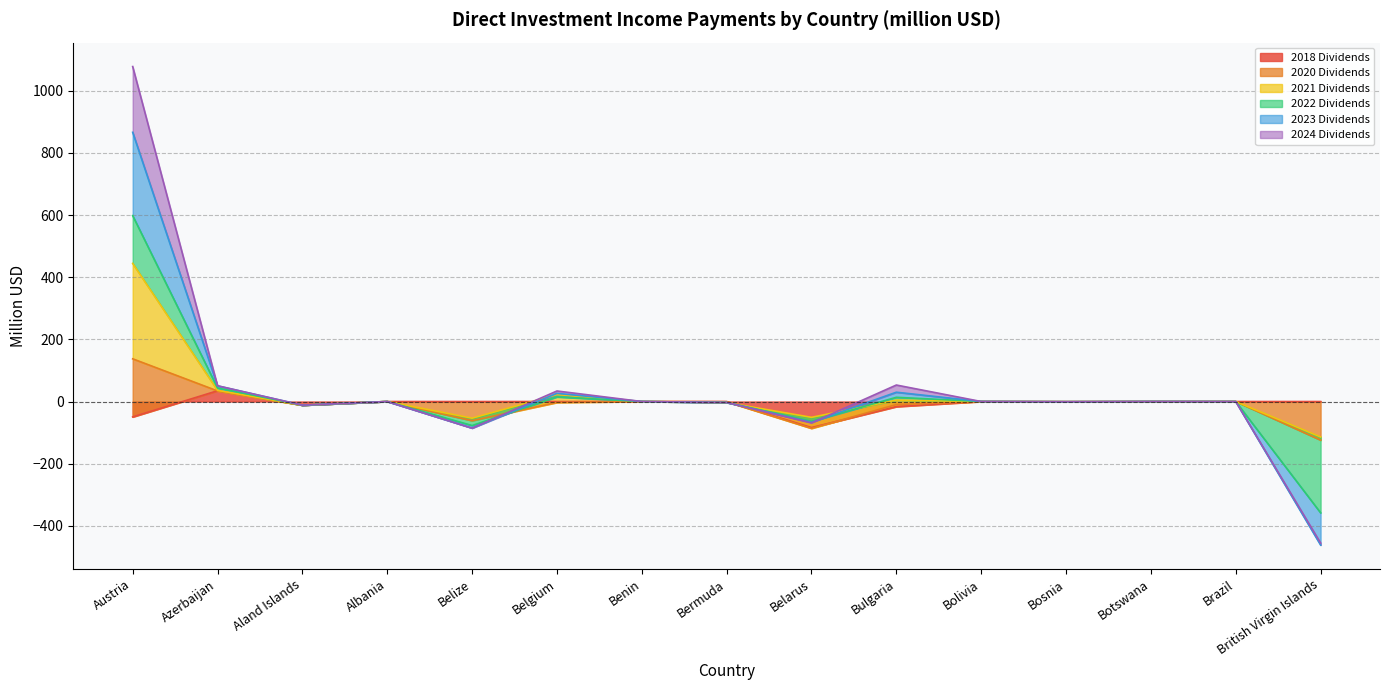

Which series has the widest spread of values?

2023 Dividends